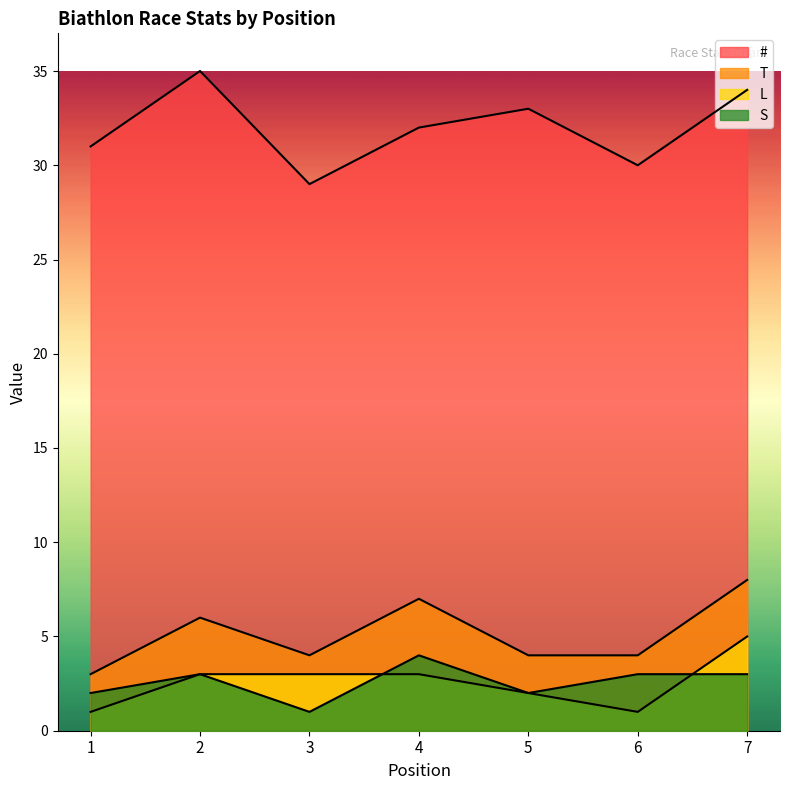

Between 4 and 7, which series saw the biggest shift?

#